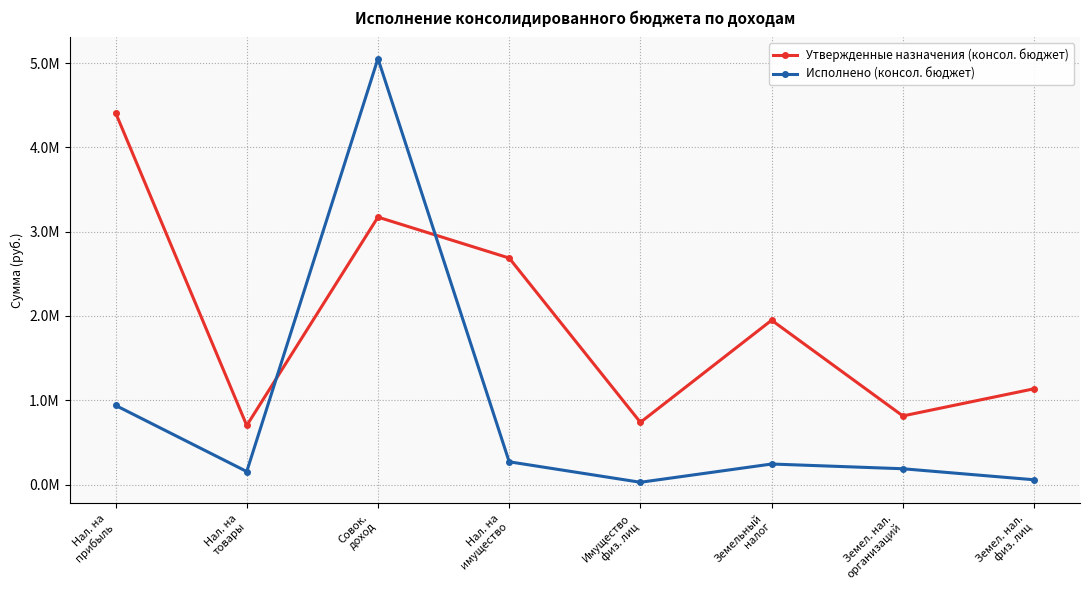

What is the value of the Исполнено (консол. бюджет) point at the 5th from the left?

26423.4